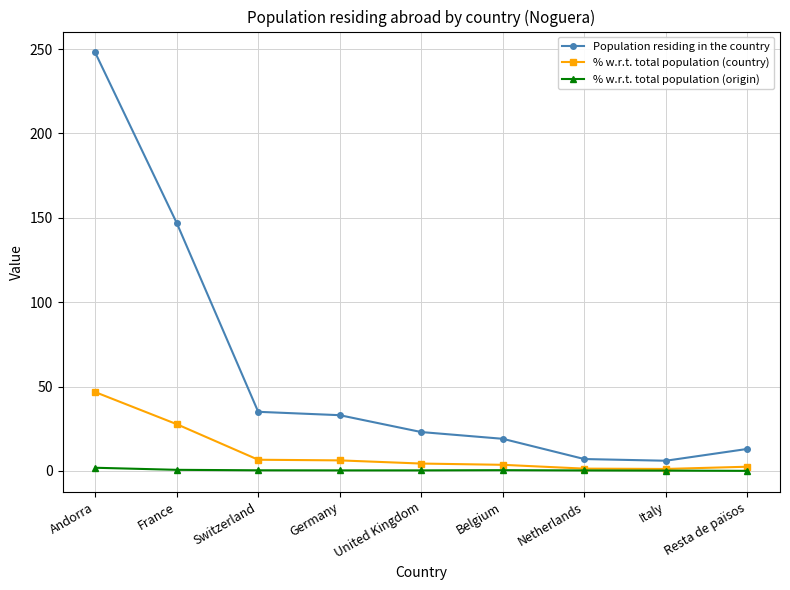

Which series has the widest spread of values?

Population residing in the country